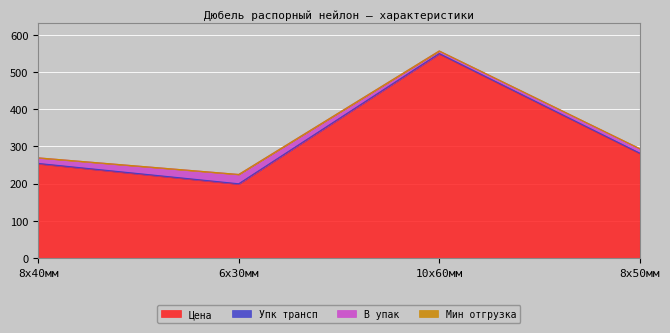

Reading right to left, what are all the values shown in this chart?

Цена: 8х50мм=281.0	10х60мм=548.6	6х30мм=198.7	8х40мм=253.3
Упк трансп: 8х50мм=1.0	10х60мм=1.0	6х30мм=1.0	8х40мм=1.0
В упак: 8х50мм=12.0	10х60мм=7.0	6х30мм=25.0	8х40мм=15.0
Мин отгрузка: 8х50мм=0.0	10х60мм=0.0	6х30мм=0.0	8х40мм=0.0